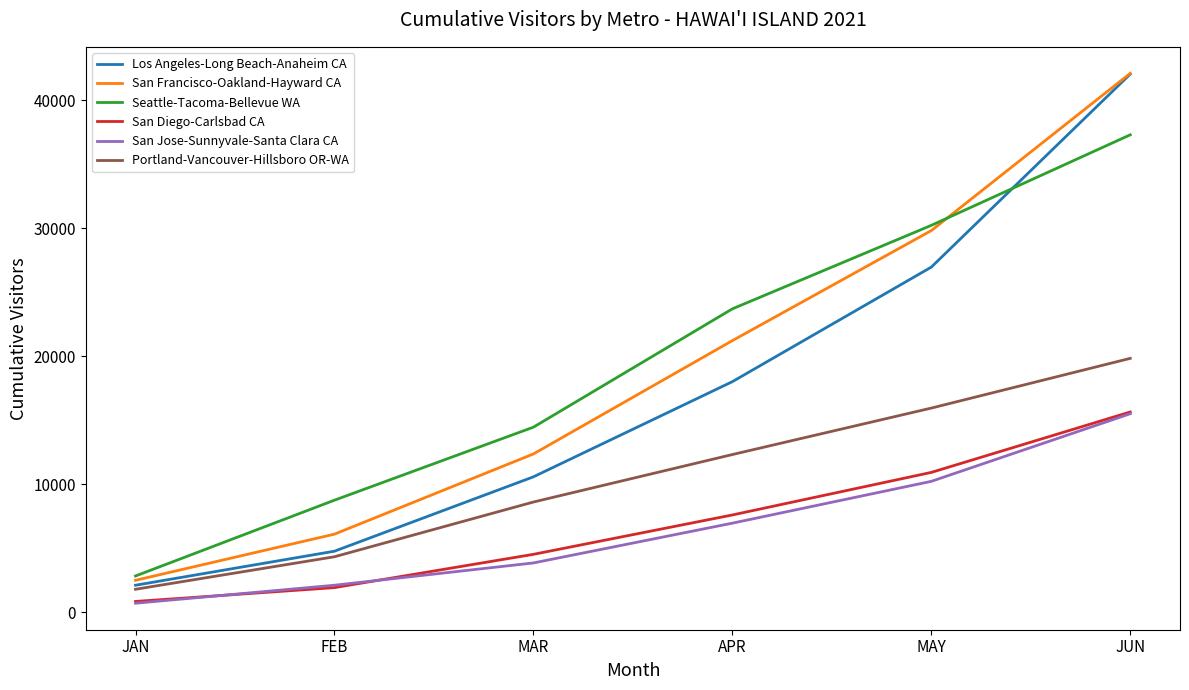

Which series has the largest range (max minus min)?

Los Angeles-Long Beach-Anaheim CA